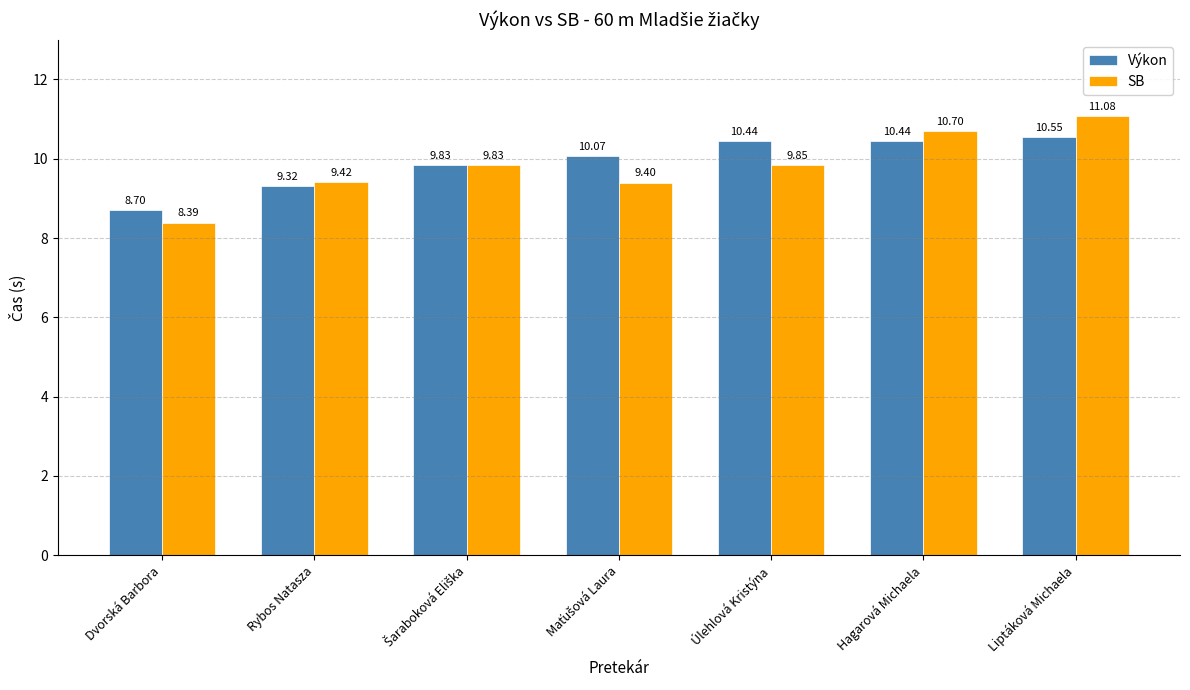

At which label does Výkon reach its peak?

Liptáková Michaela